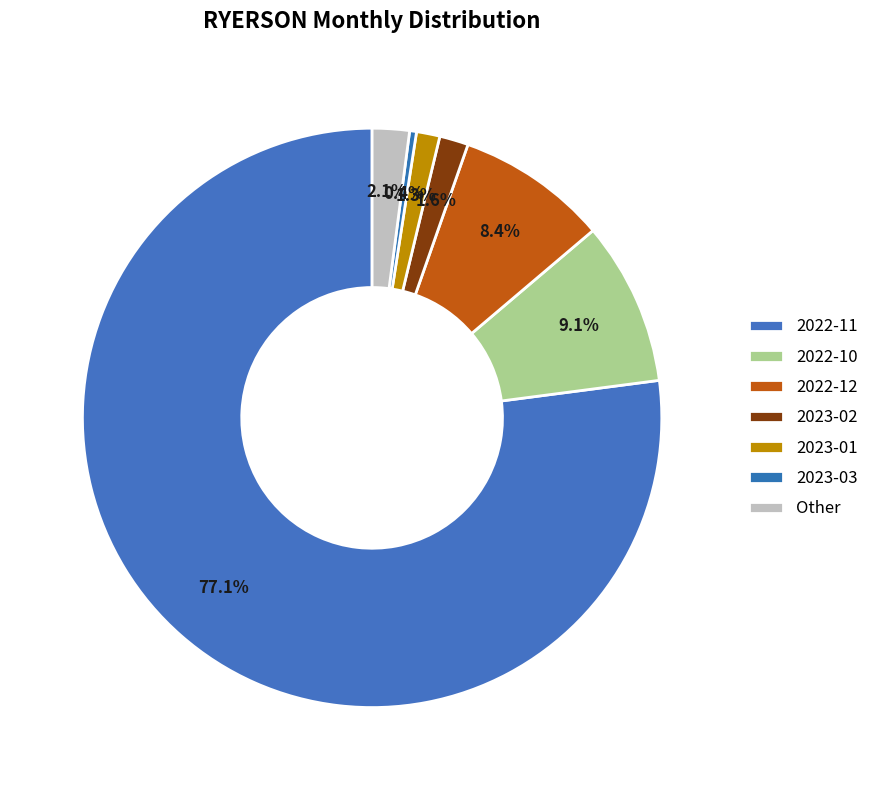

Which category has the biggest portion of the pie?

2022-11